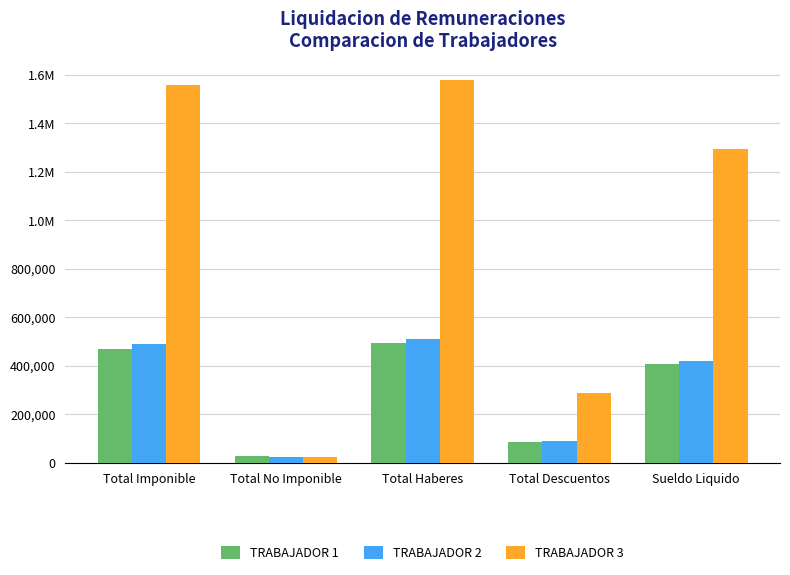

Reading left to right, list all the values displayed in this chart.

TRABAJADOR 1: Total Imponible=467499.8	Total No Imponible=27000.0	Total Haberes=494499.8	Total Descuentos=85879.7	Sueldo Liquido=408620.1
TRABAJADOR 2: Total Imponible=488277.6	Total No Imponible=22000.0	Total Haberes=510277.6	Total Descuentos=89696.6	Sueldo Liquido=420581.0
TRABAJADOR 3: Total Imponible=1558332.8	Total No Imponible=22000.0	Total Haberes=1580332.8	Total Descuentos=286265.7	Sueldo Liquido=1294067.0